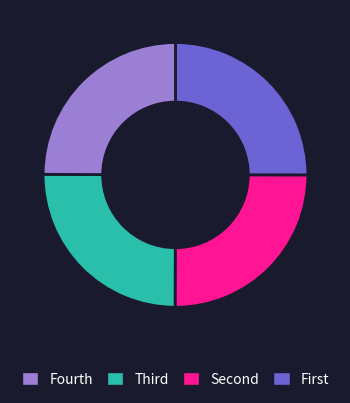

Is there a majority slice in this chart?

No